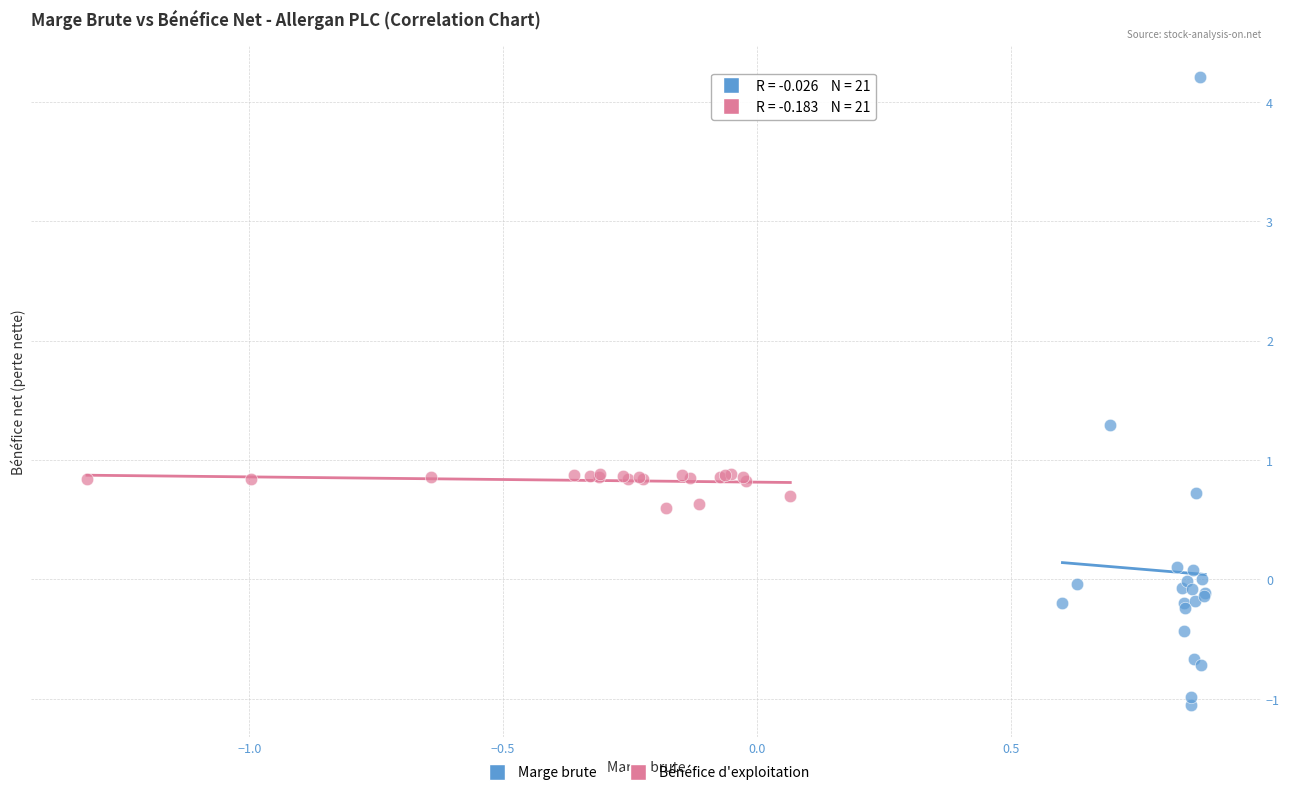

Which series has the widest spread of Y values?

Marge brute